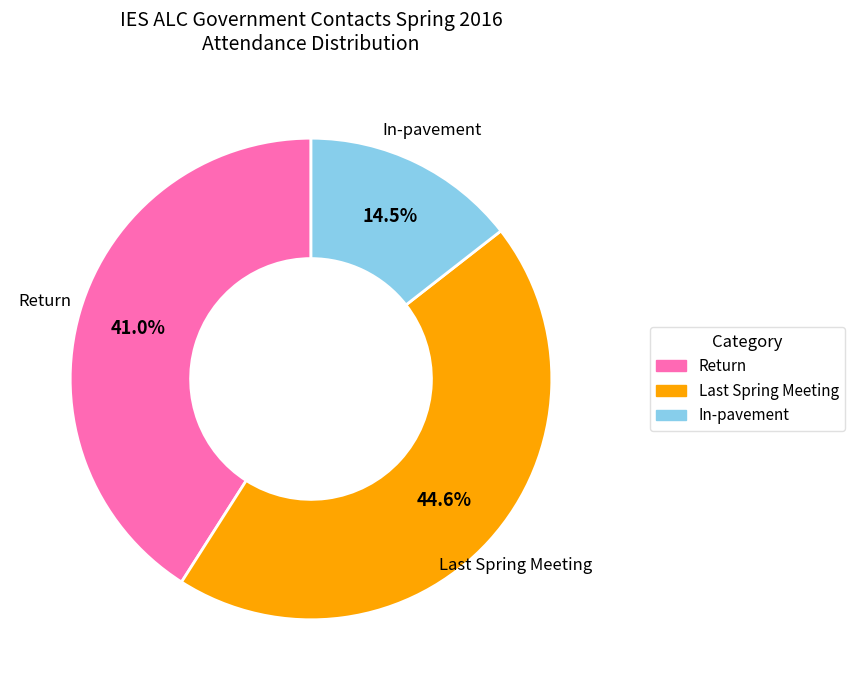

Approximately how many times larger is the value at Return compared to In-pavement?

2.8